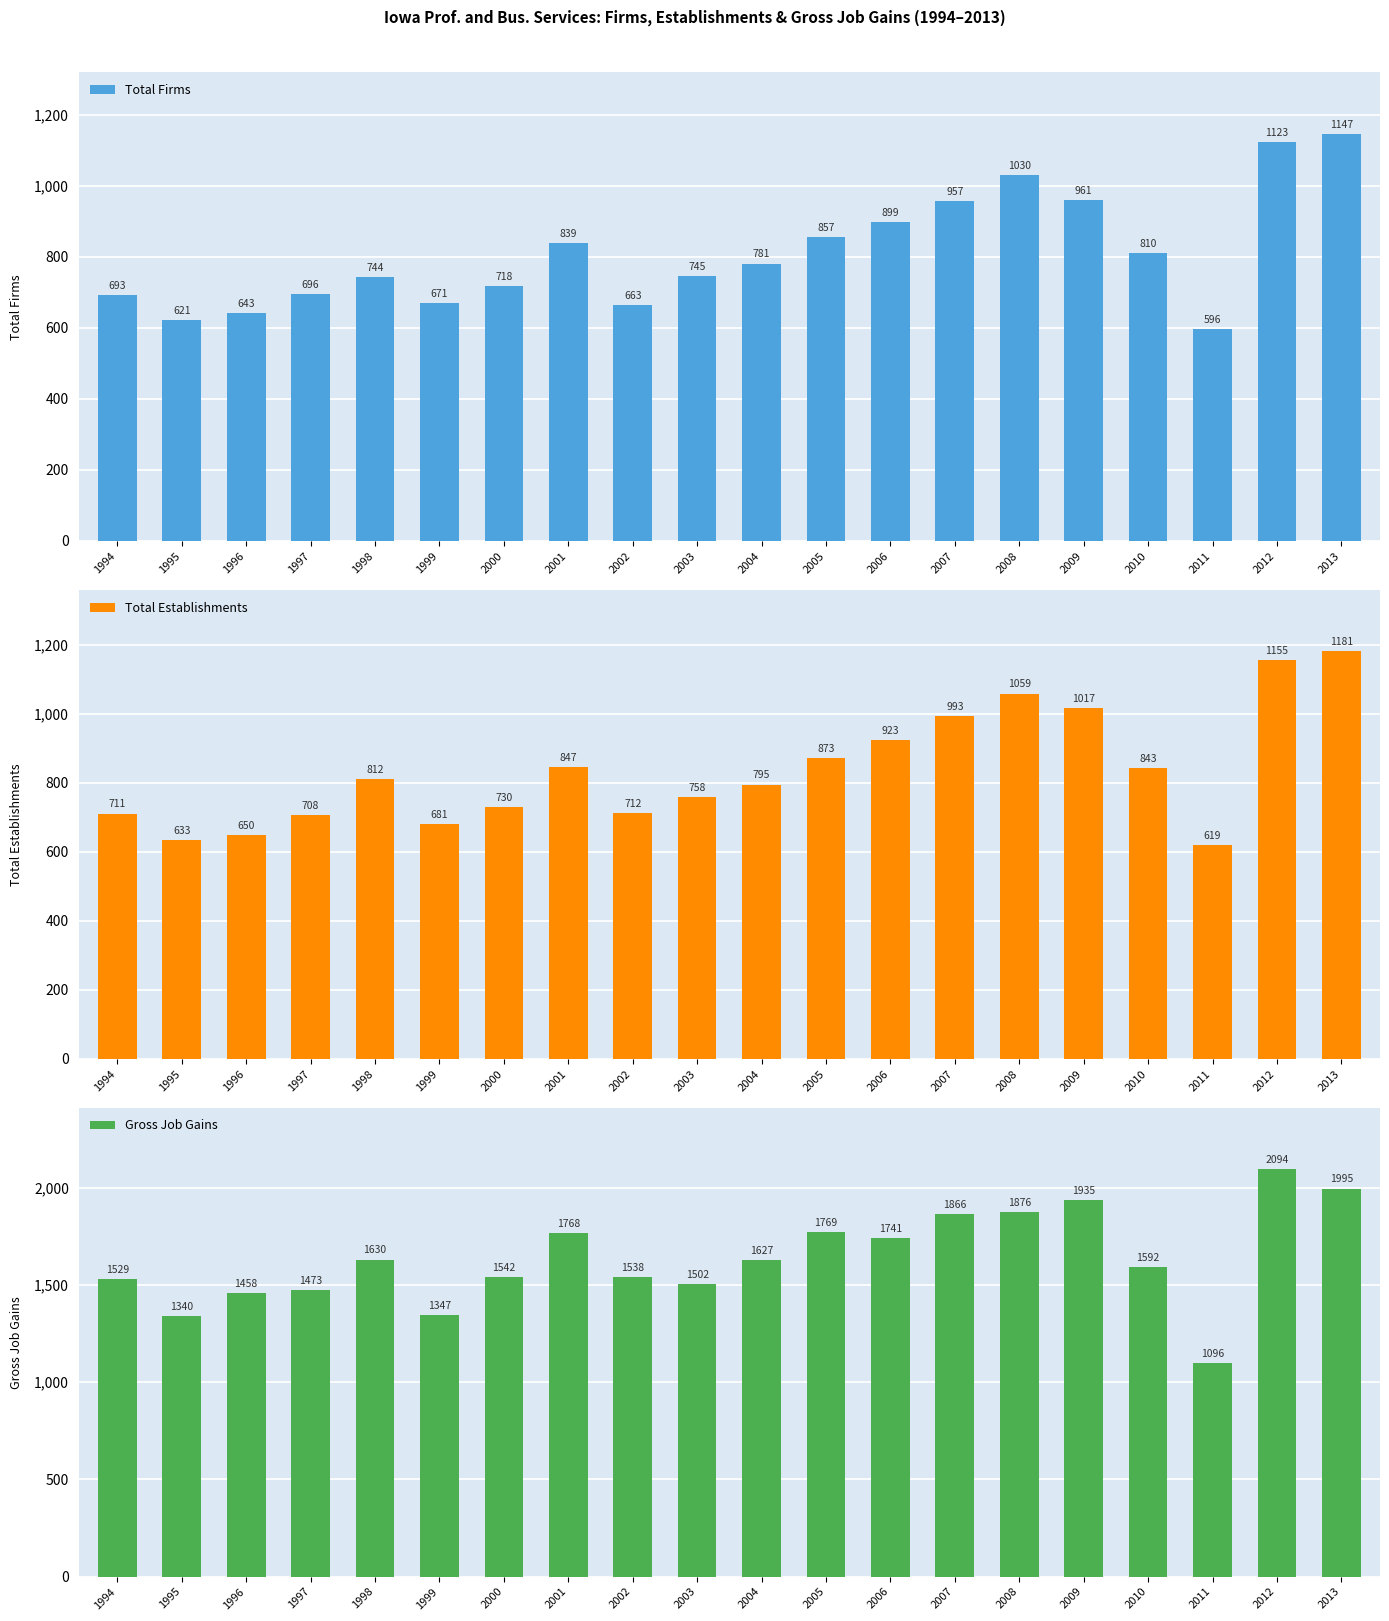

Reading left to right, what are all the values shown in this chart?

Total Firms: 1994=693	1995=621	1996=643	1997=696	1998=744	1999=671	2000=718	2001=839	2002=663	2003=745	2004=781	2005=857	2006=899	2007=957	2008=1030	2009=961	2010=810	2011=596	2012=1123	2013=1147
Total Establishments: 1994=711	1995=633	1996=650	1997=708	1998=812	1999=681	2000=730	2001=847	2002=712	2003=758	2004=795	2005=873	2006=923	2007=993	2008=1059	2009=1017	2010=843	2011=619	2012=1155	2013=1181
Gross Job Gains: 1994=1529	1995=1340	1996=1458	1997=1473	1998=1630	1999=1347	2000=1542	2001=1768	2002=1538	2003=1502	2004=1627	2005=1769	2006=1741	2007=1866	2008=1876	2009=1935	2010=1592	2011=1096	2012=2094	2013=1995